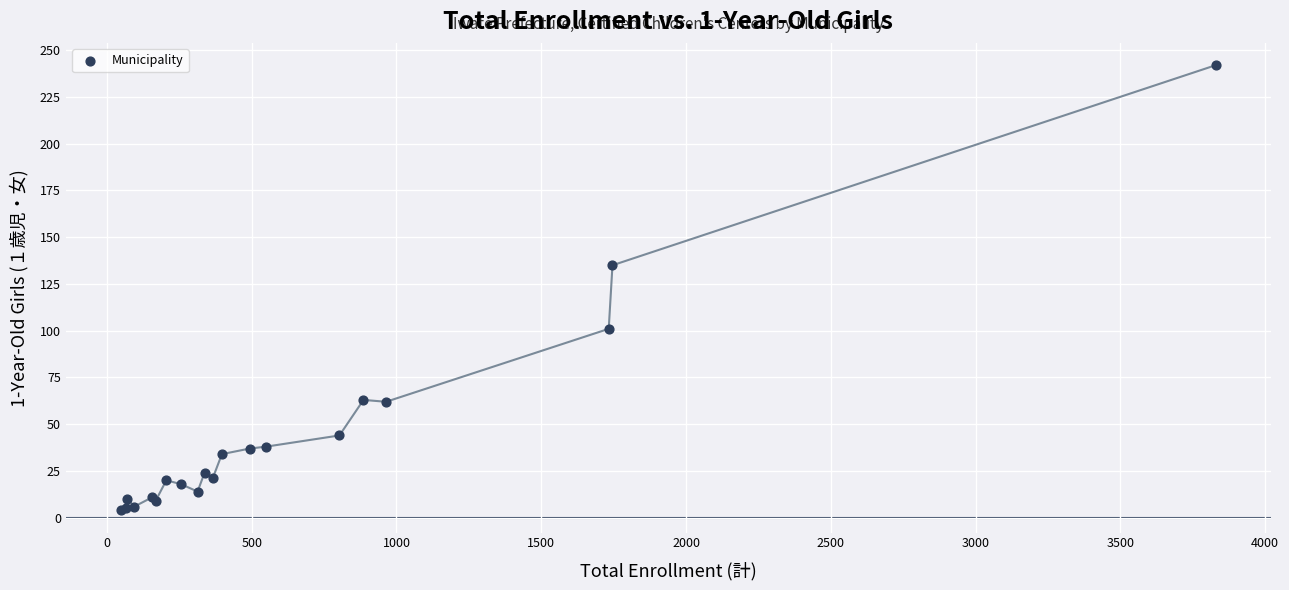

What Y value in the scatter plot is closest to 123?

135